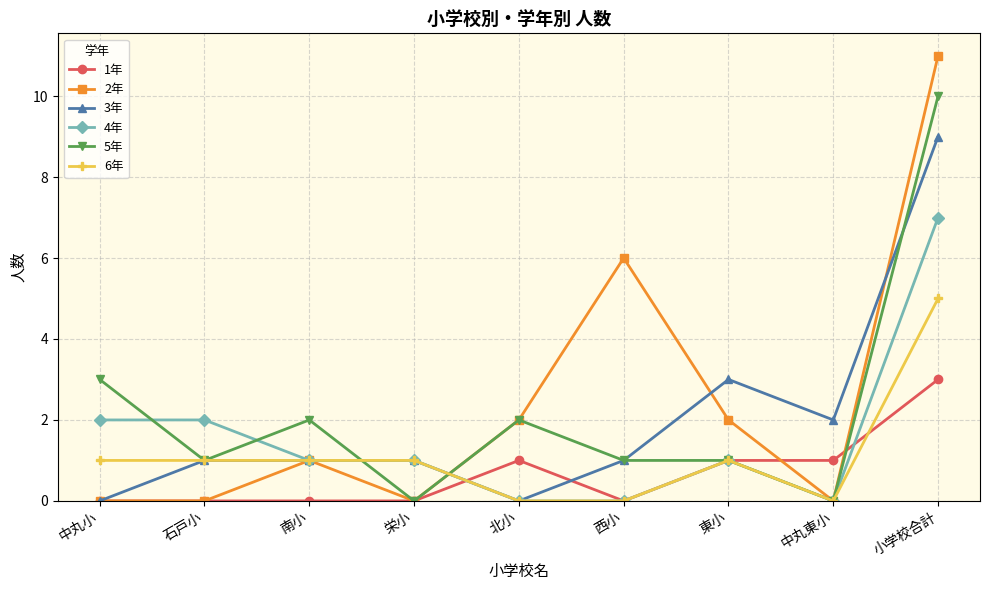

What is the label of the 2nd point from the left?

石戸小